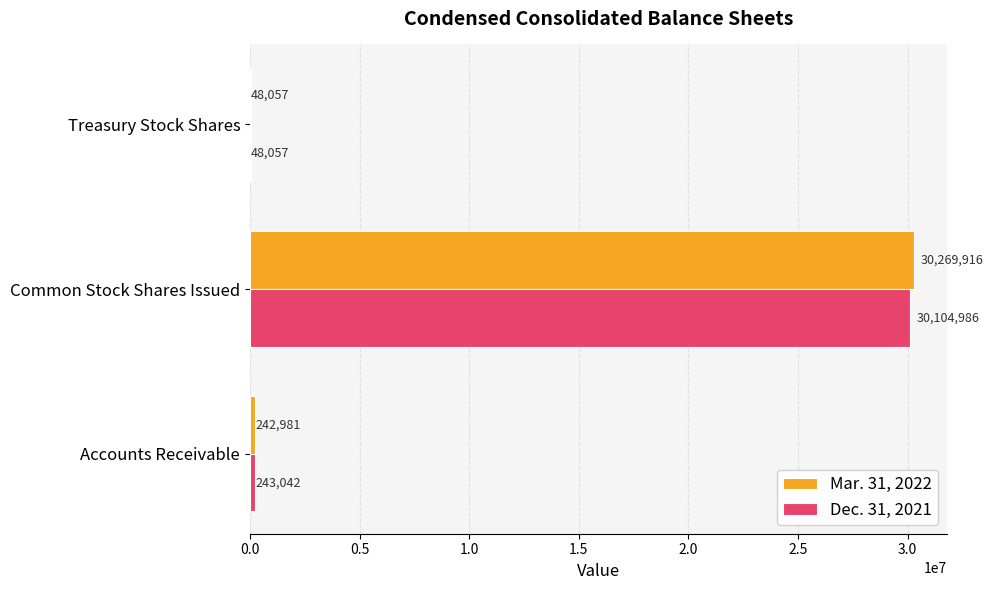

What is the sum of the Dec. 31, 2021 values at Common Stock Shares Issued and Accounts Receivable?

30348028